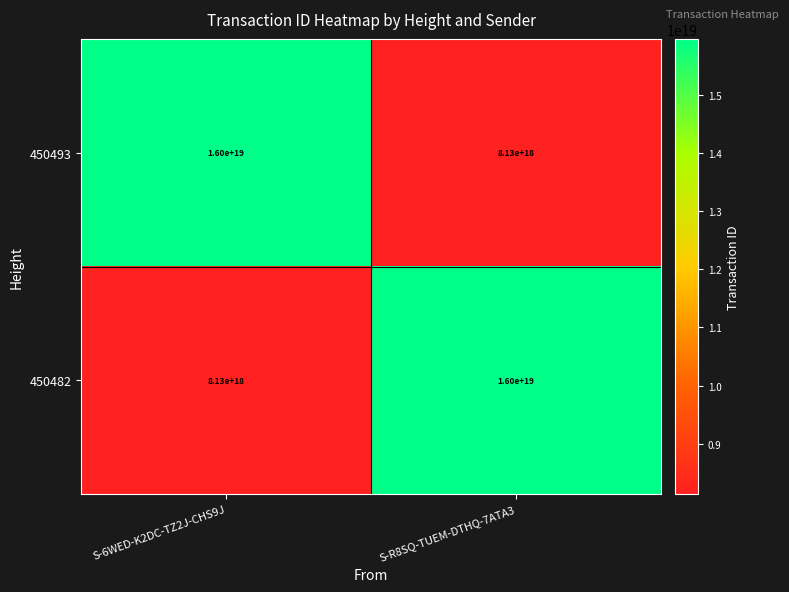

Count the number of categories in the chart.

2